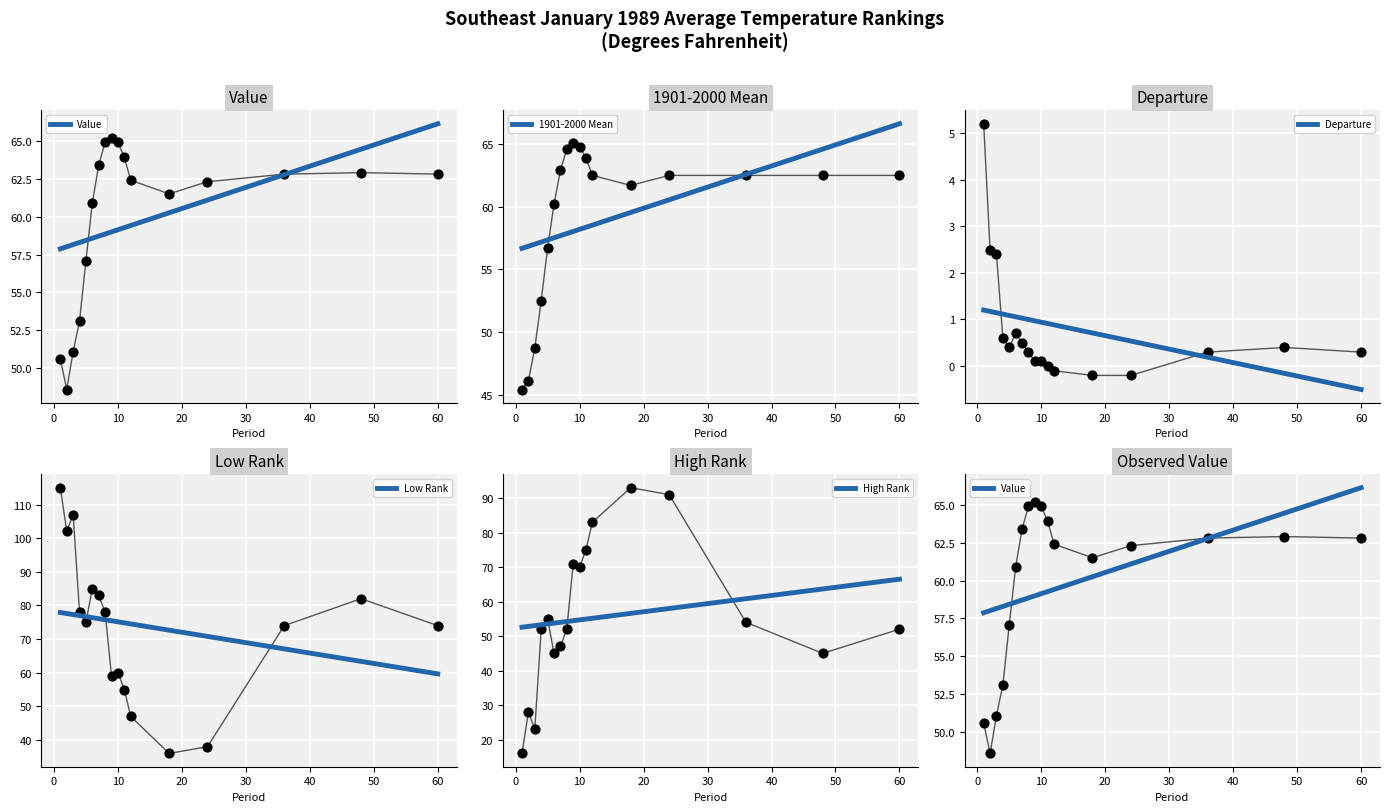

At which category is the sum across all series the highest?

9